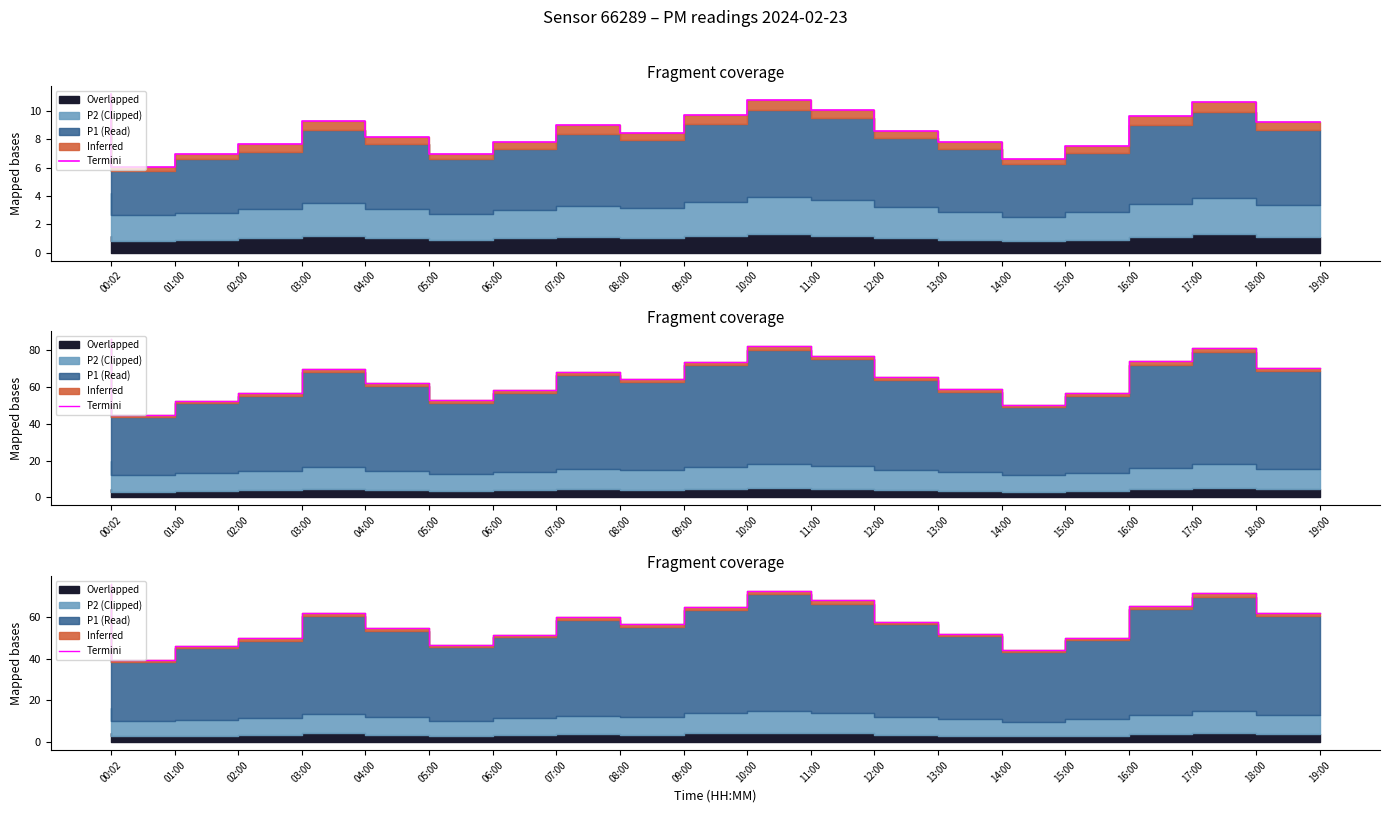

What is the sum of the values at 03:00 and 15:00?

94.0